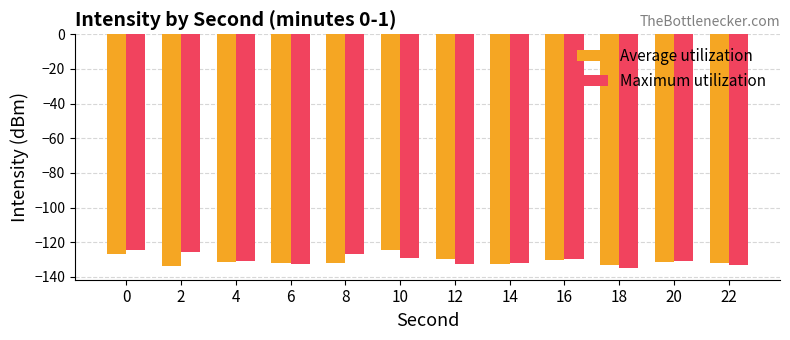

What is the maximum value for Average utilization?

-124.7